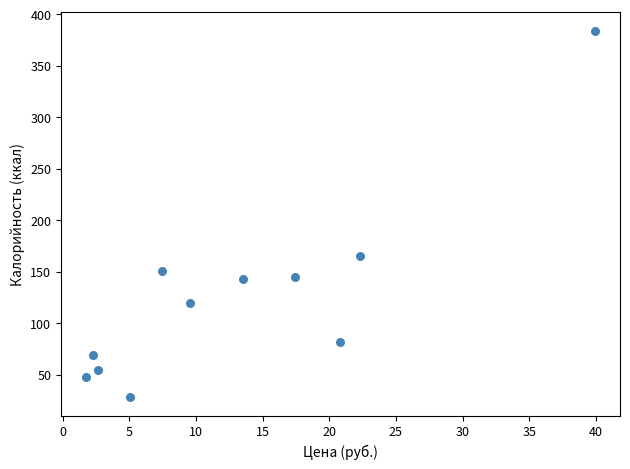

What Y value in the scatter plot is closest to 206?

165